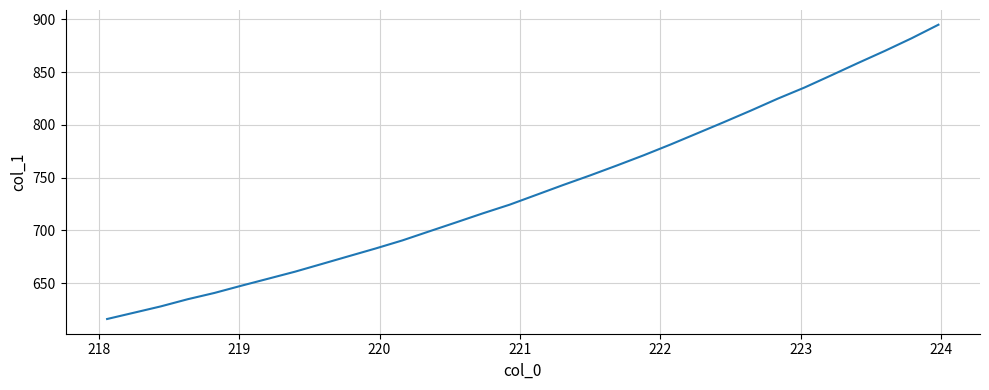

What is the difference between the maximum and minimum values?

278.9